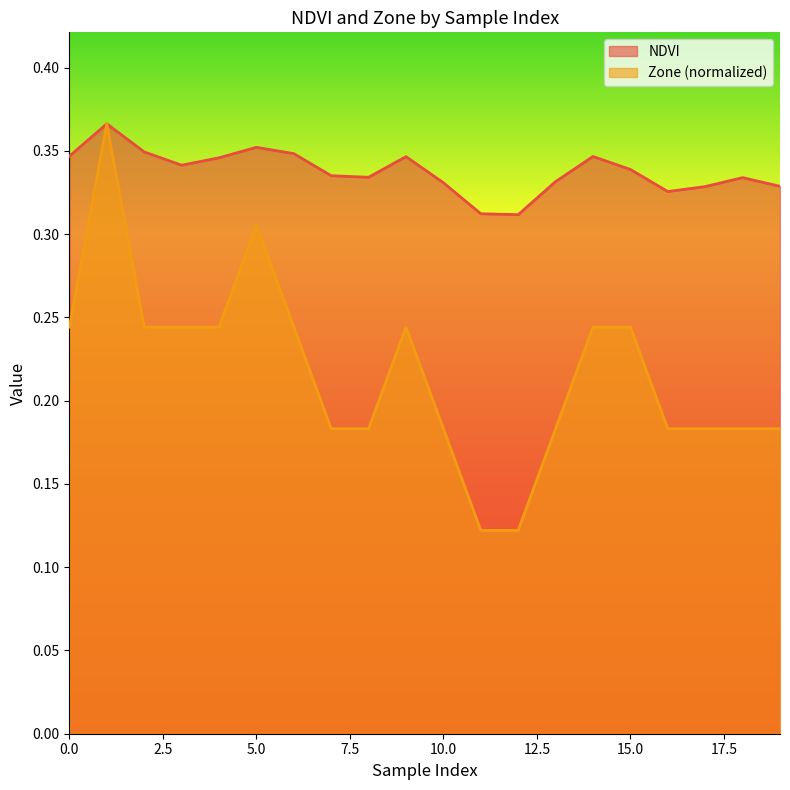

At how many categories does at least one series exceed 0?

20